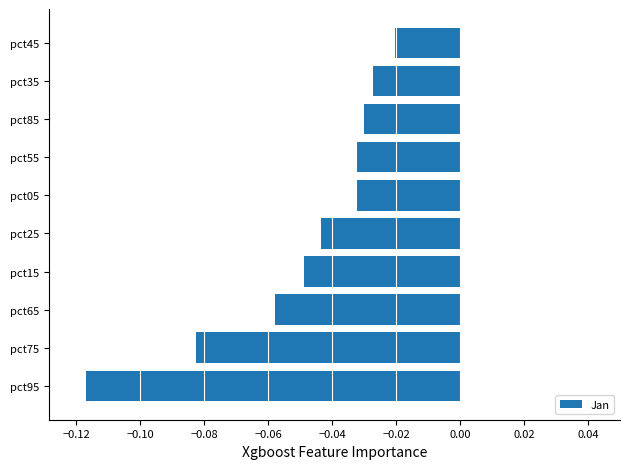

Between pct85 and pct25, which is larger?

pct85